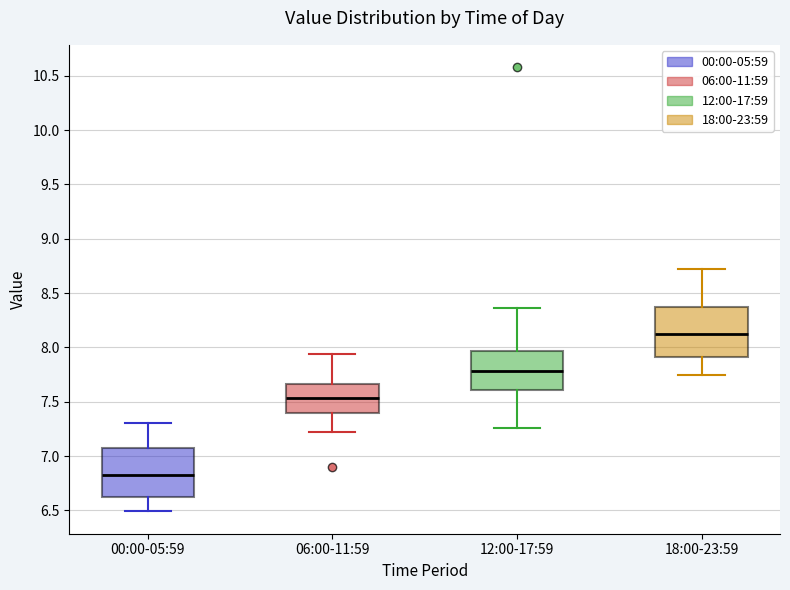

Where does the median line of the box for 06:00-11:59 sit on the y-axis? The values are not printed on the chart, so give them approximately, as read against the axis.

7.55